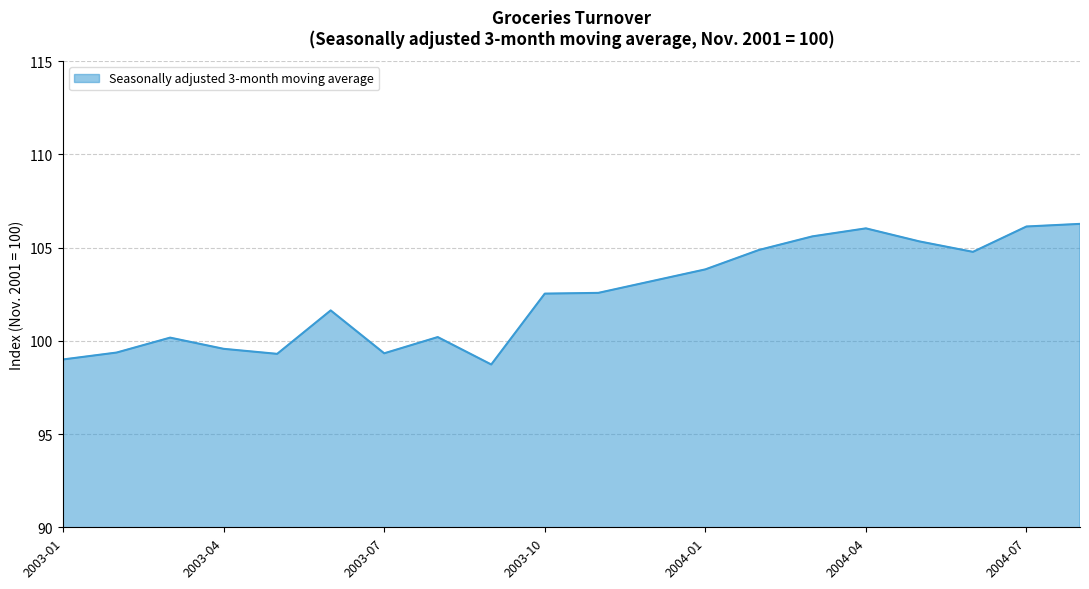

What is the greatest value displayed?

106.3